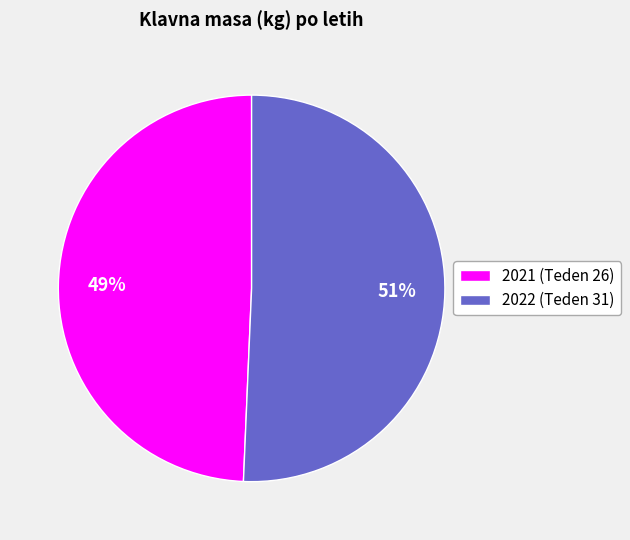

What percentage is the 2021 (Teden 26) slice, to the nearest percent?

49%